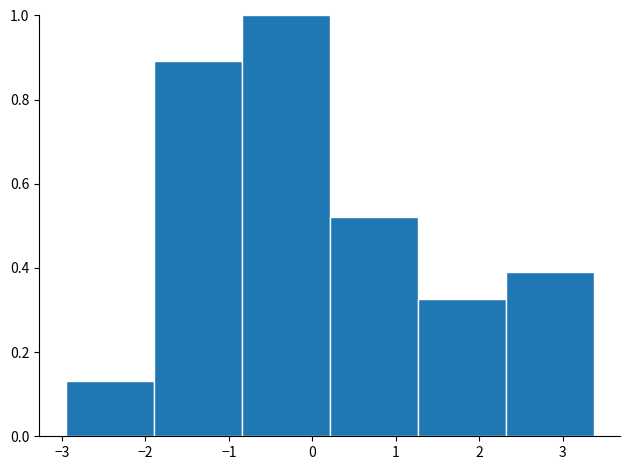

What is the height of the bar covering 0.2 to 1.3 on the x-axis? Neither the bar edges nor the heights are printed on the chart, so give them approximately, as read against the axes.

0.52